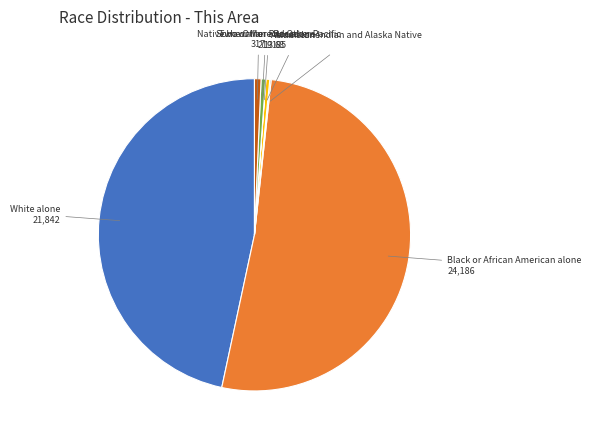

The White alone slice represents 47% of the pie. True or false?

True